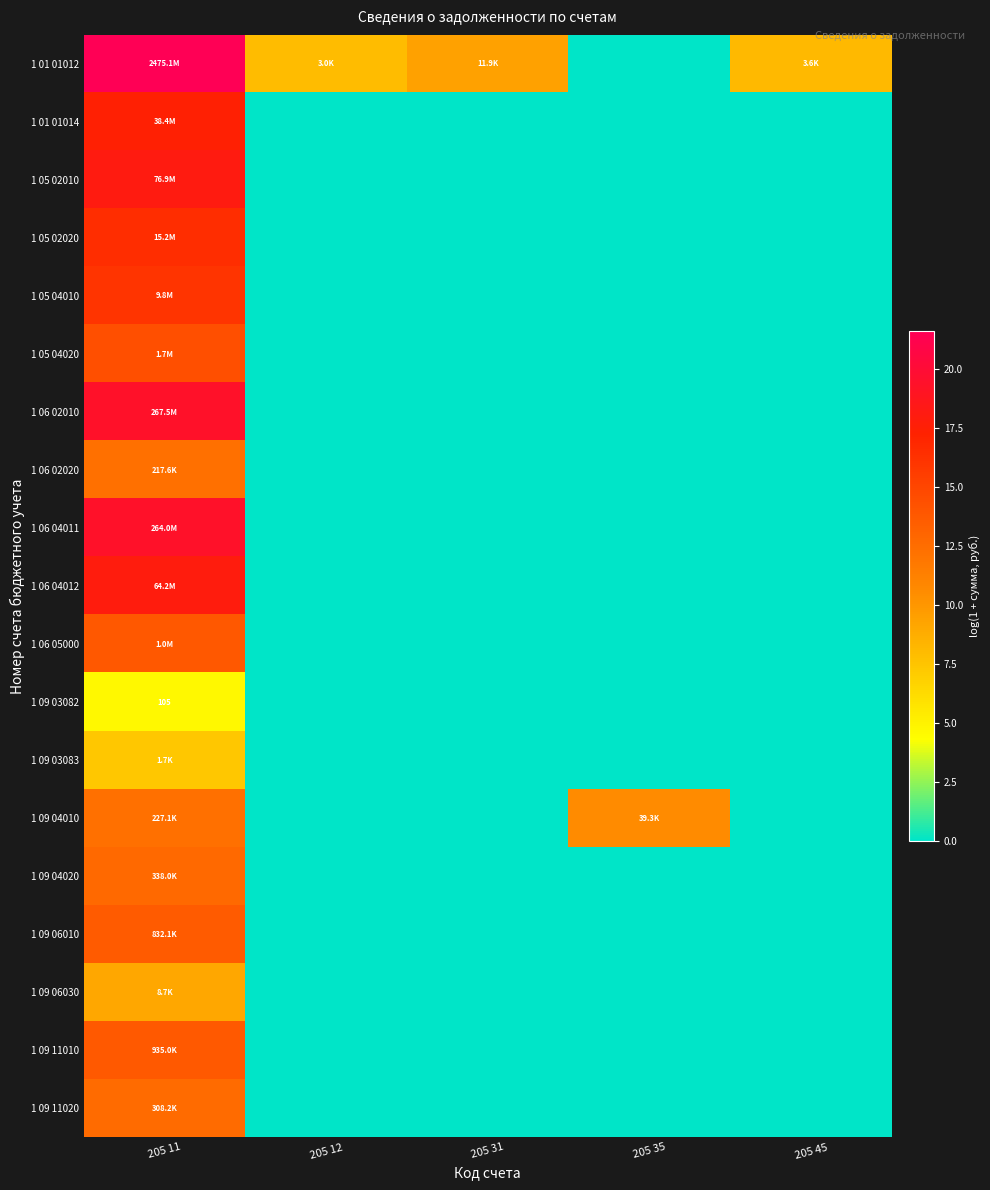

How many values in 1 09 06010 are above zero?

1